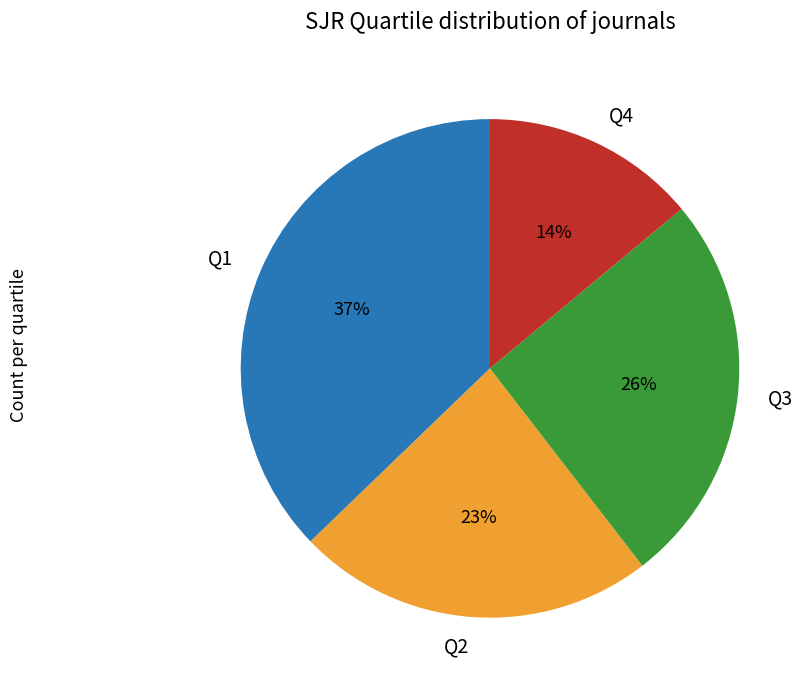

What is the smallest slice in the pie chart?

Q4